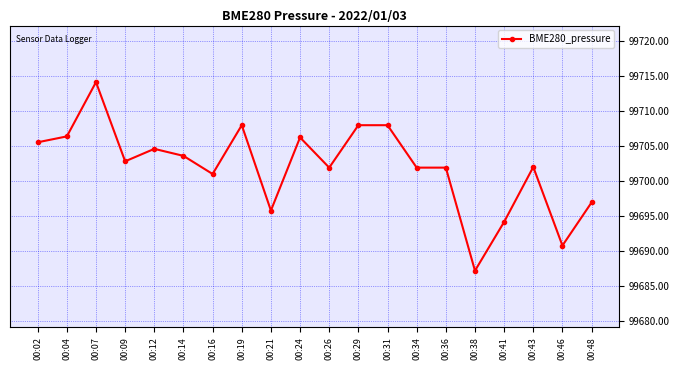

Which label corresponds to the smallest value in the chart?

00:38